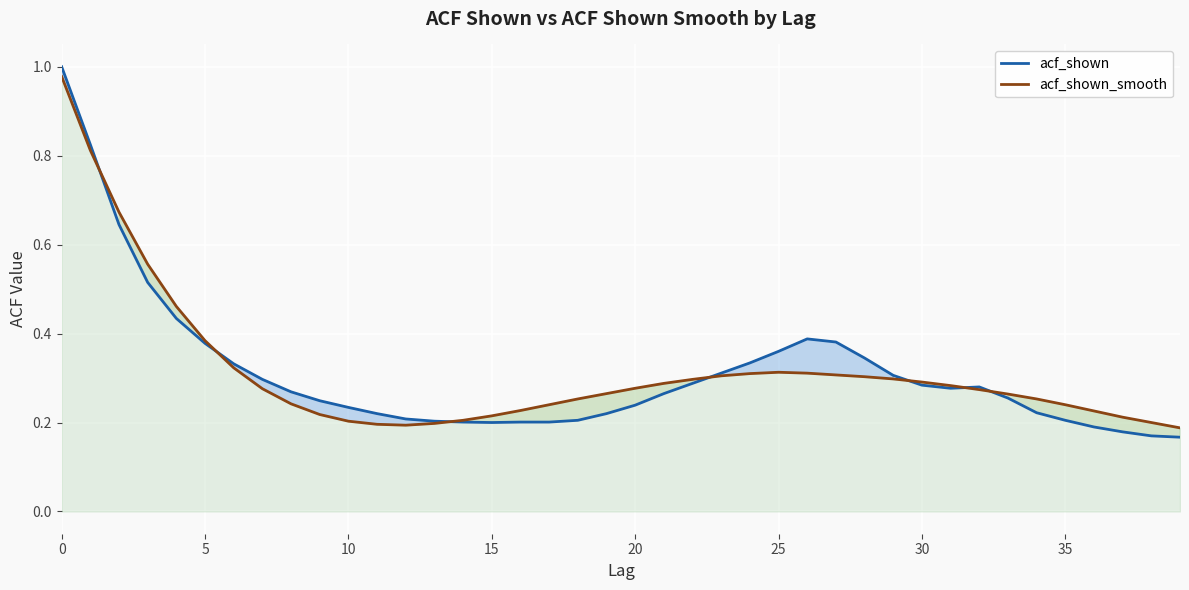

What are all the series names shown in the legend?

acf_shown, acf_shown_smooth